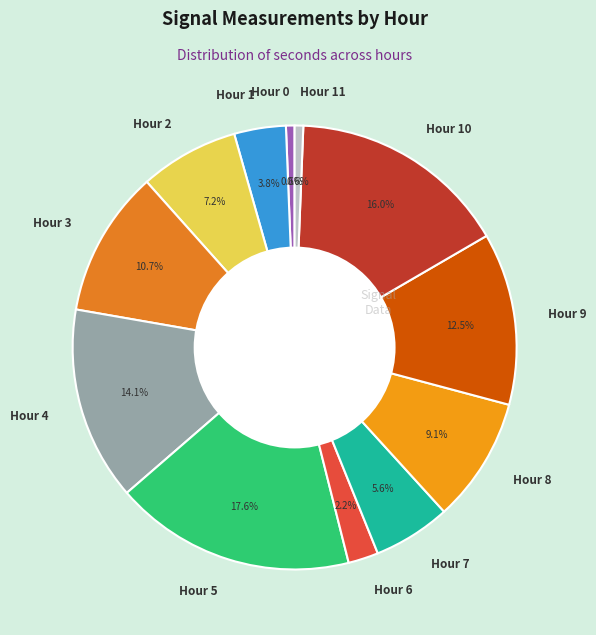

Count the number of slices in the pie.

12